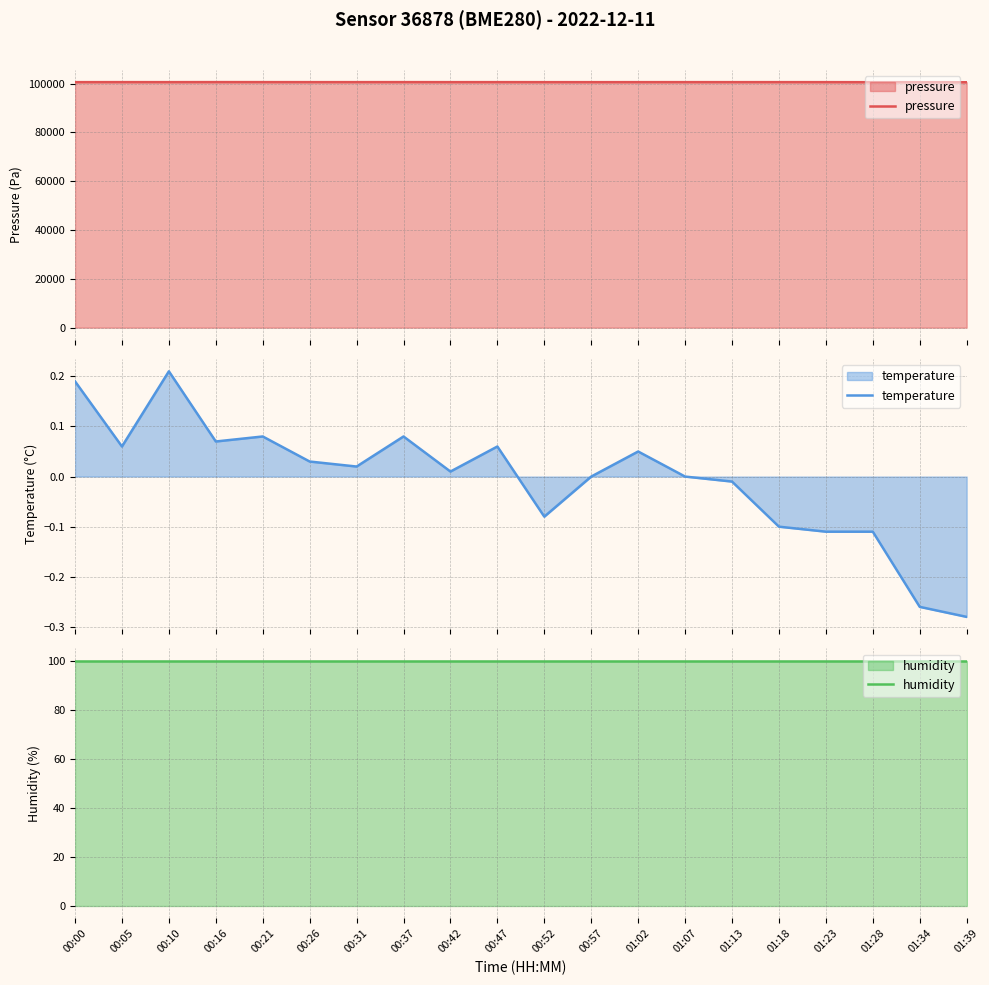

True or false: temperature has a value of 0.0 at 00:42.

True